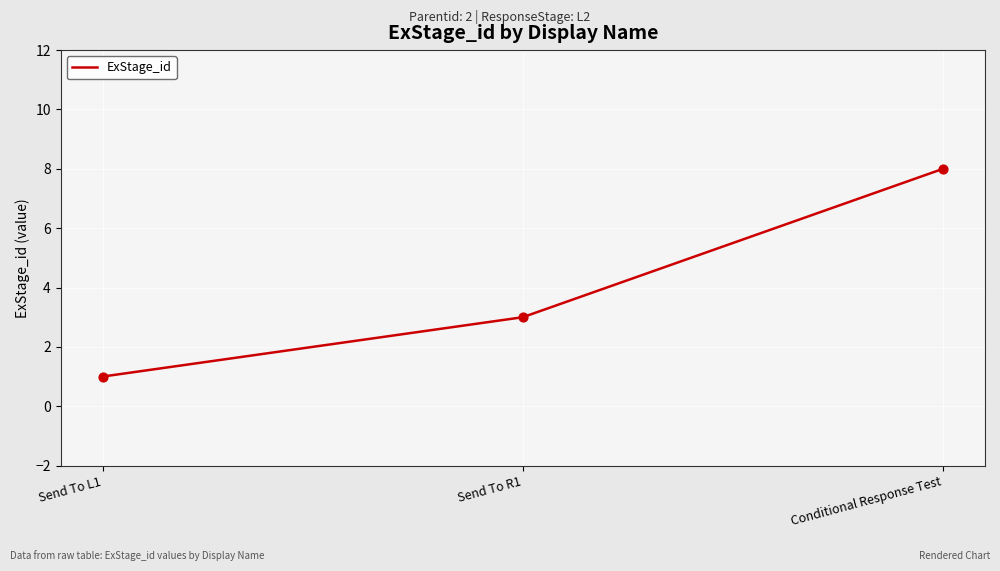

Approximately how many times larger is the value at Send To L1 compared to Send To R1?

0.3